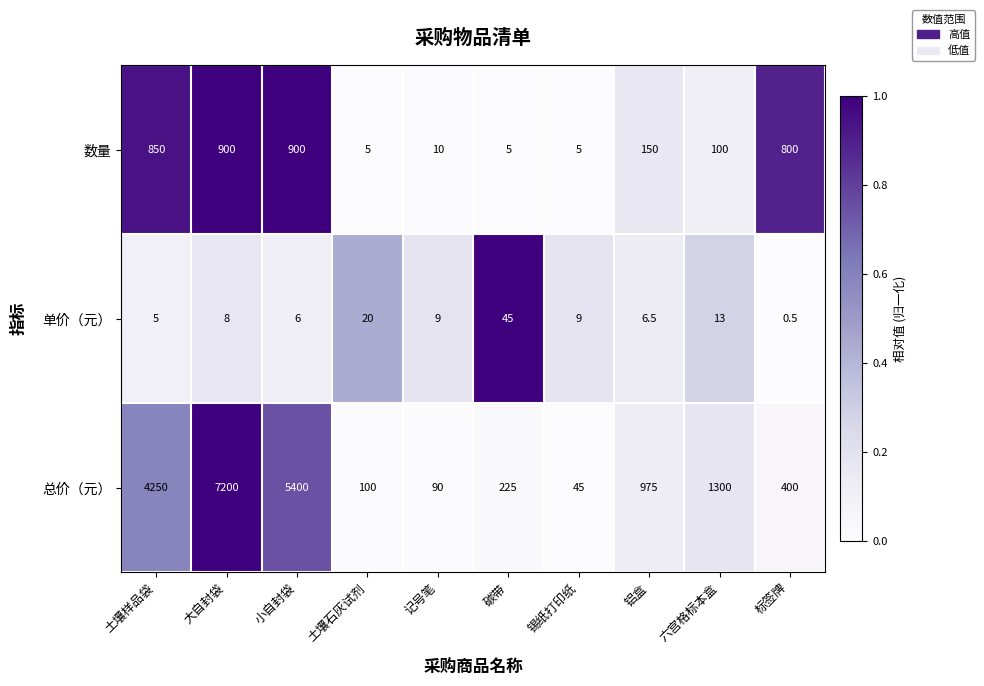

What is the average value of the 总价（元） series?

1998.5